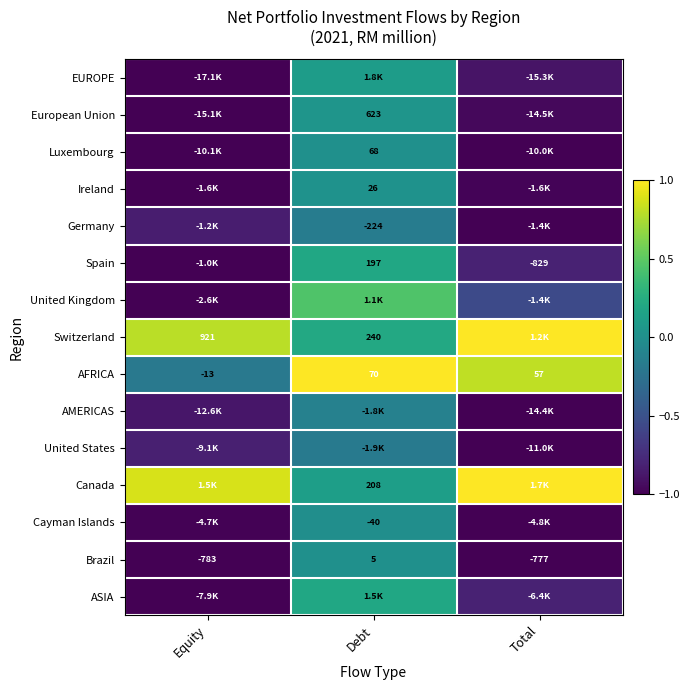

At which label does Brazil first exceed -777?

Debt